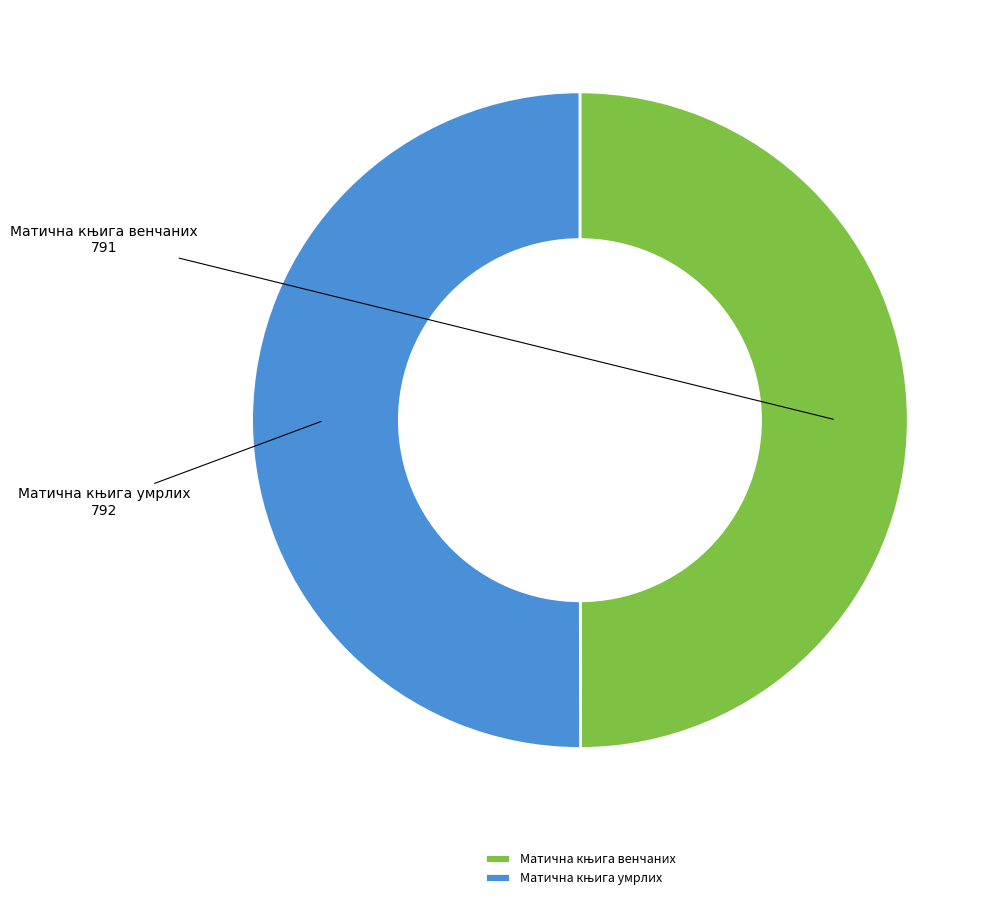

To the nearest percent, what percentage of the pie is Матична књига умрлих?

50%